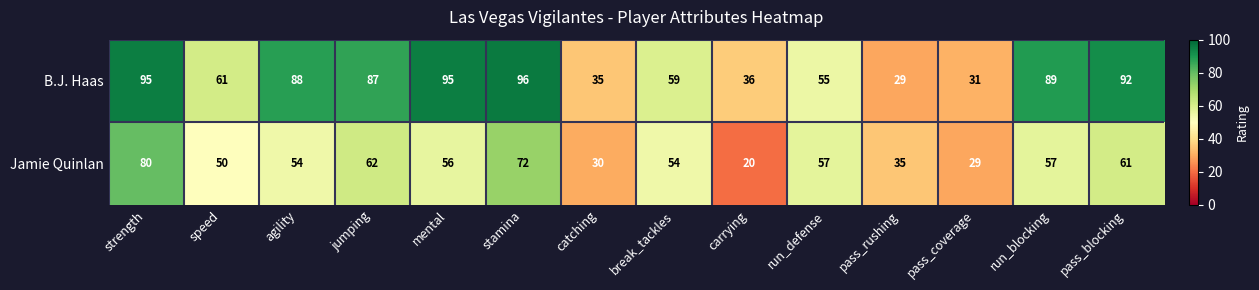

What is the spread (max minus min) of values at agility?

34